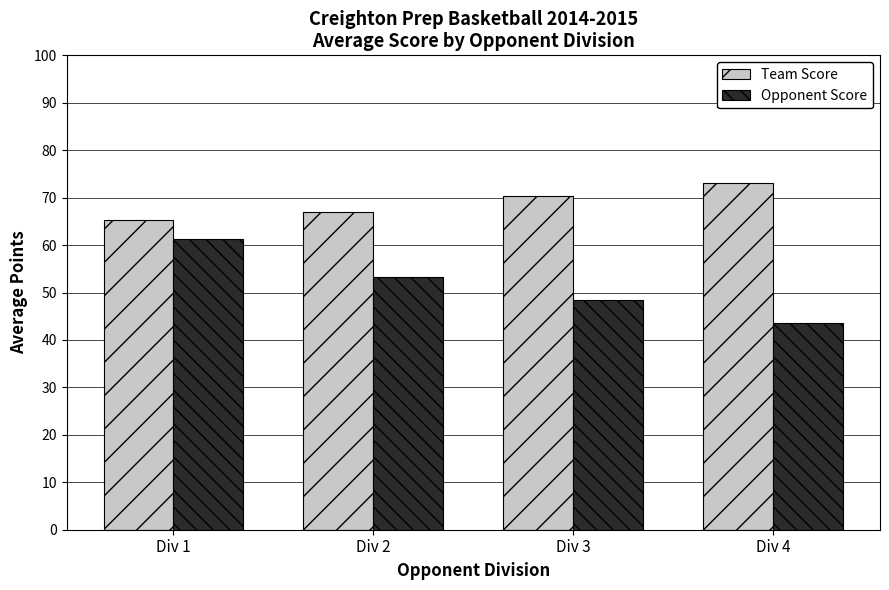

Reading left to right, transcribe all the data shown in this chart.

Team Score: Div 1=65.2	Div 2=67.0	Div 3=70.3	Div 4=73.0
Opponent Score: Div 1=61.3	Div 2=53.2	Div 3=48.5	Div 4=43.5